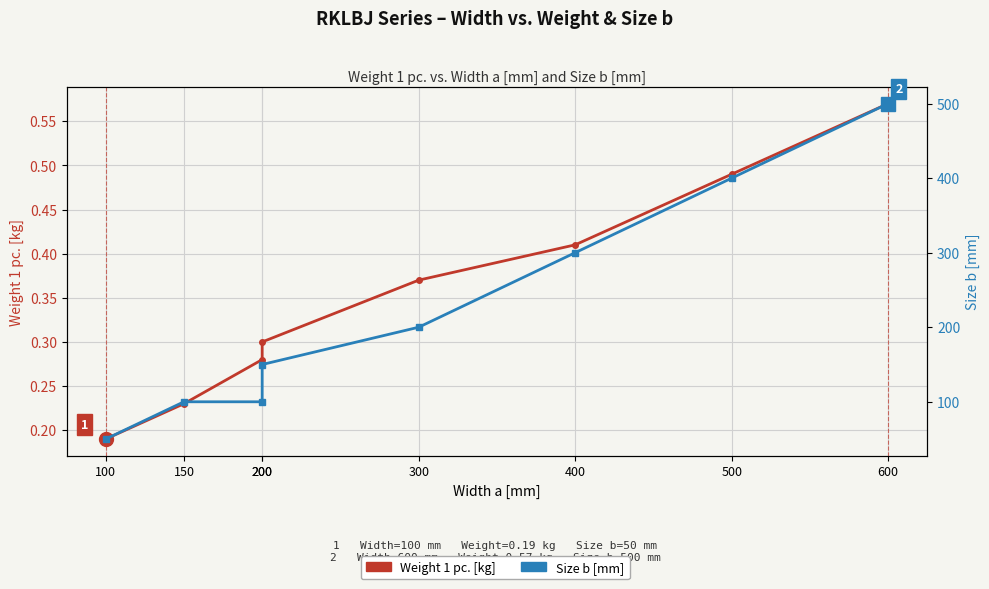

Reading left to right, what are all the values shown in this chart?

Weight 1 pc. [kg]: 100=0.2	150=0.2	200=0.3	200=0.3	300=0.4	400=0.4	500=0.5	600=0.6
Size b [mm]: 100=50.0	150=100.0	200=100.0	200=150.0	300=200.0	400=300.0	500=400.0	600=500.0